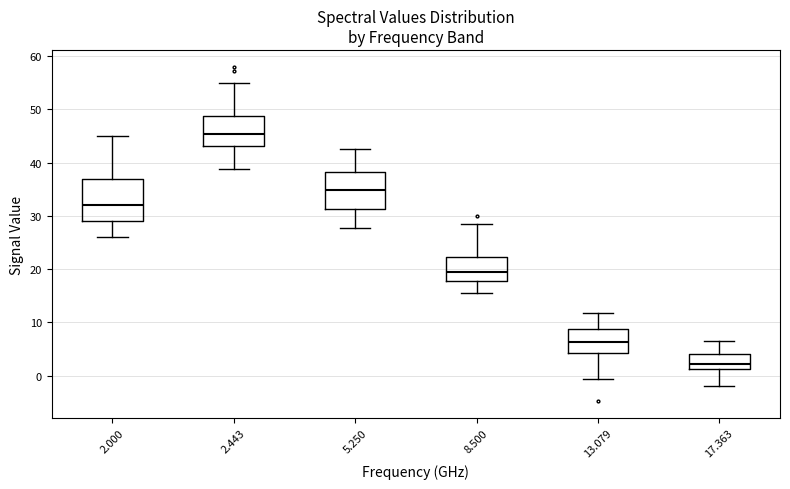

Reading left to right, transcribe this box plot: for each box, give where its median line is, the range the box spans, and where its two whiskers end, as read against the y-axis. The values are not printed on the chart, so give them approximately, as read against the axis.

2.000: median 32, box 29 to 37, whiskers 26 to 45
2.443: median 45, box 43 to 49, whiskers 39 to 55
5.250: median 35, box 31 to 38, whiskers 28 to 43
8.500: median 19, box 18 to 22, whiskers 16 to 28
13.079: median 6, box 4 to 9, whiskers -1 to 12
17.363: median 2, box 1 to 4, whiskers -2 to 7